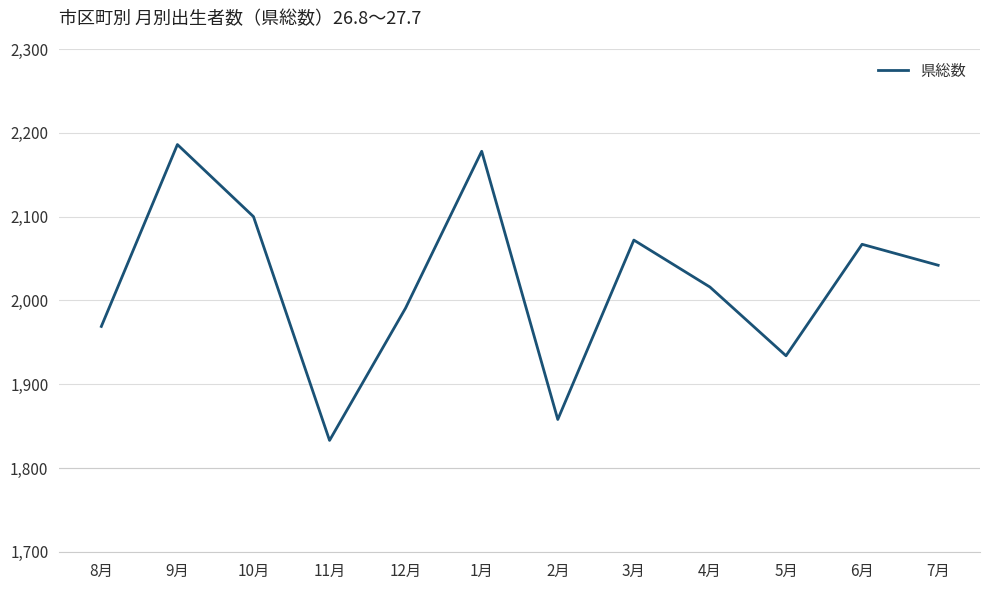

How many interior local valleys (lower than both neighbors) does the data have?

3